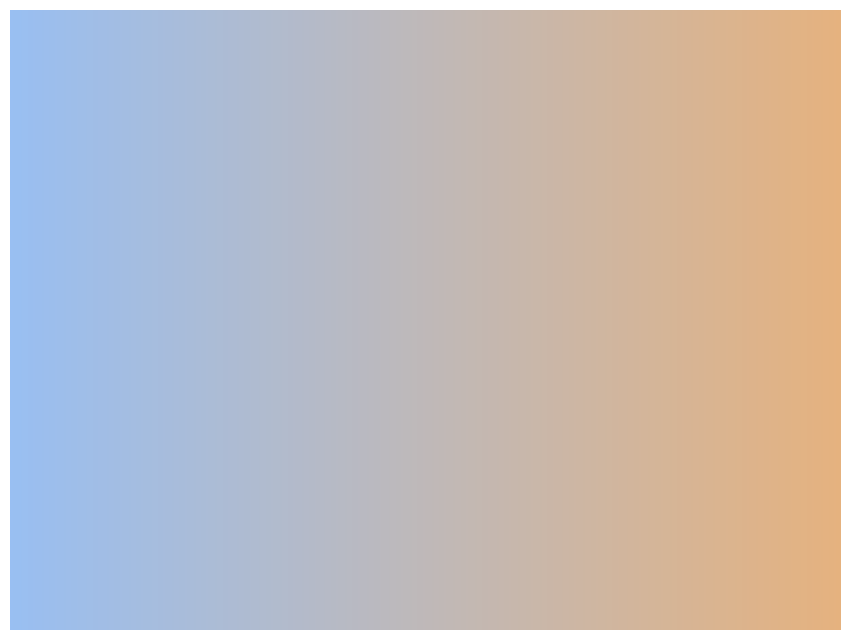

Rank the categories by value from lowest to highest.

-, down, up